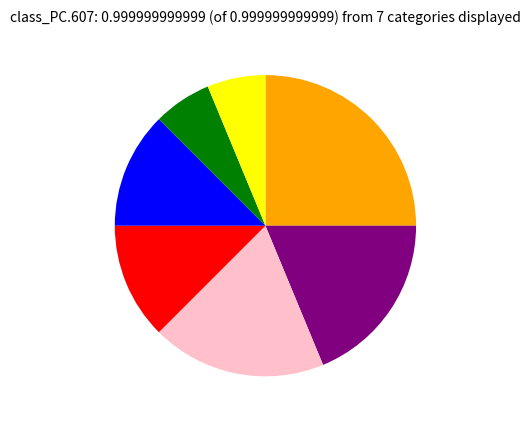

Does any single category account for the majority?

No